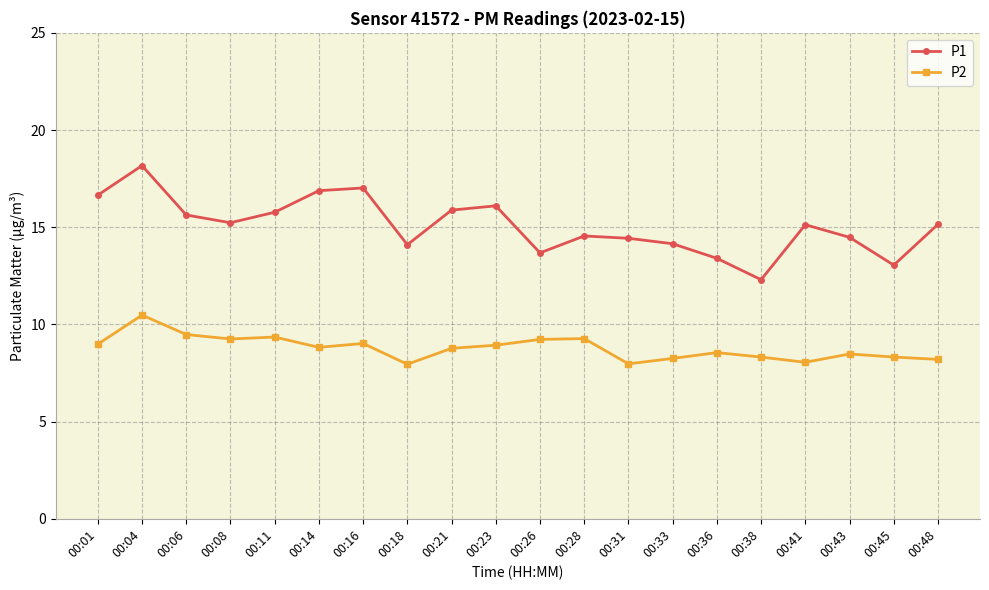

What is the difference between the highest and lowest values at 00:41?

7.1